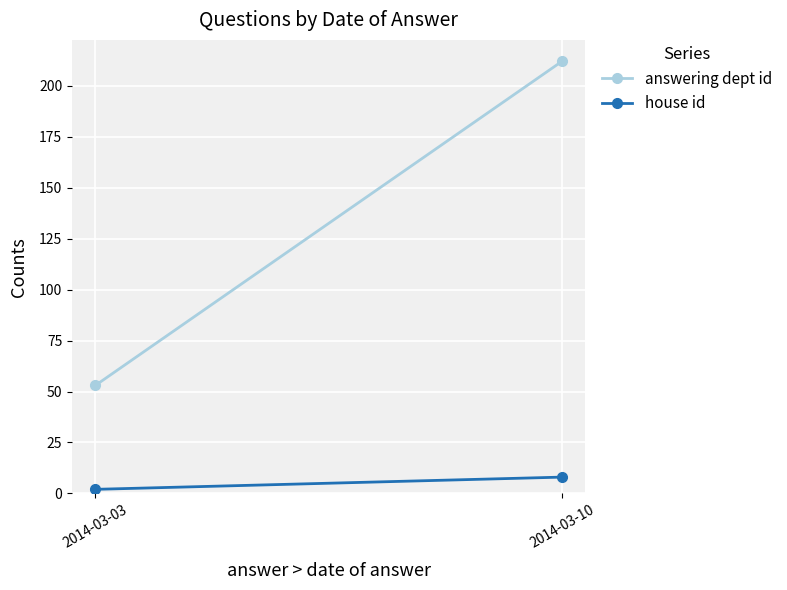

Count the number of data series in this chart.

2